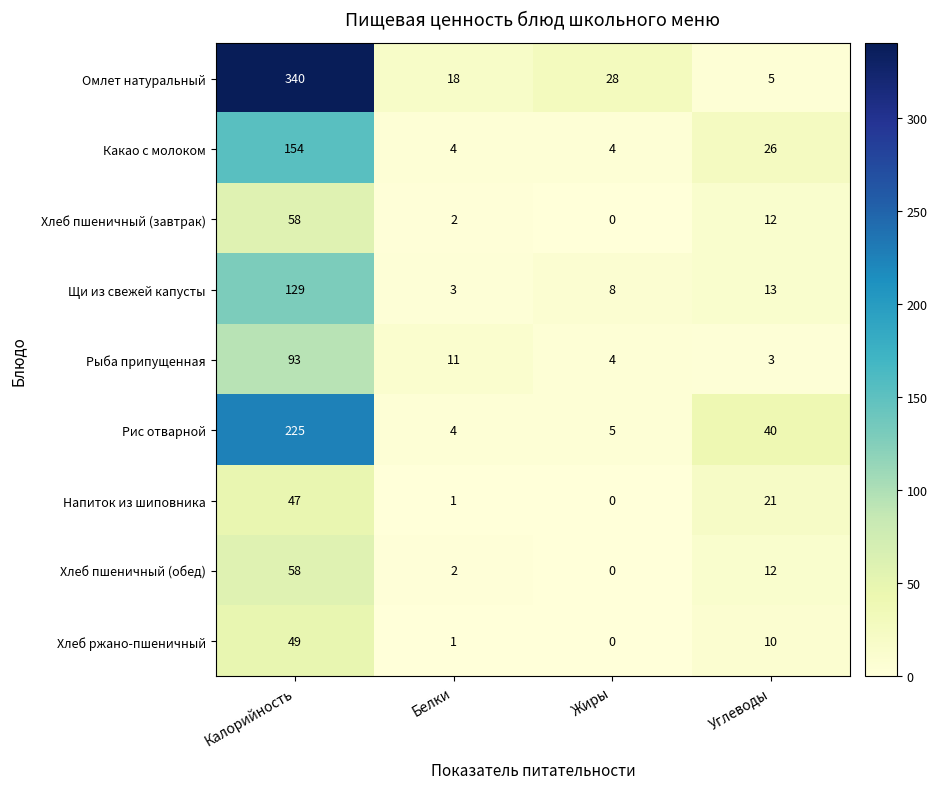

Which series has the largest total across all categories?

Омлет натуральный